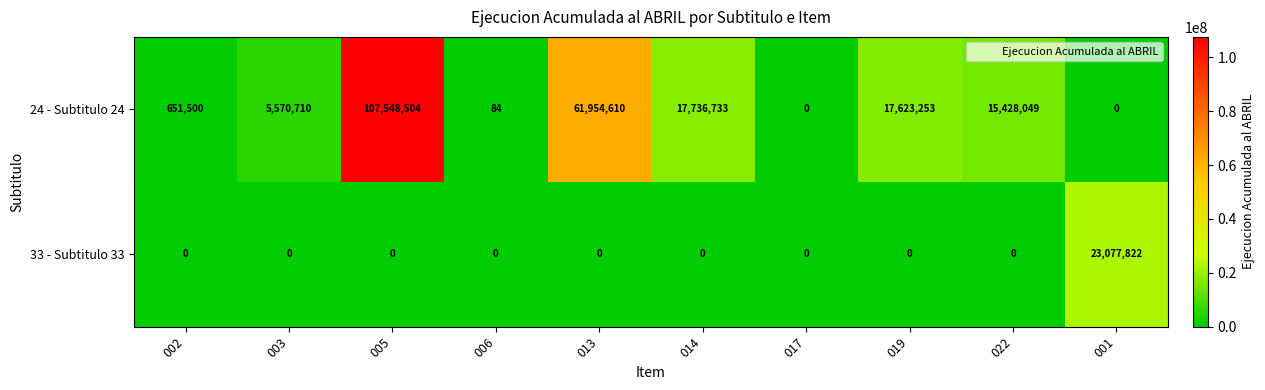

At which label is 24 - Subtitulo 24 closest to 53774252?

013